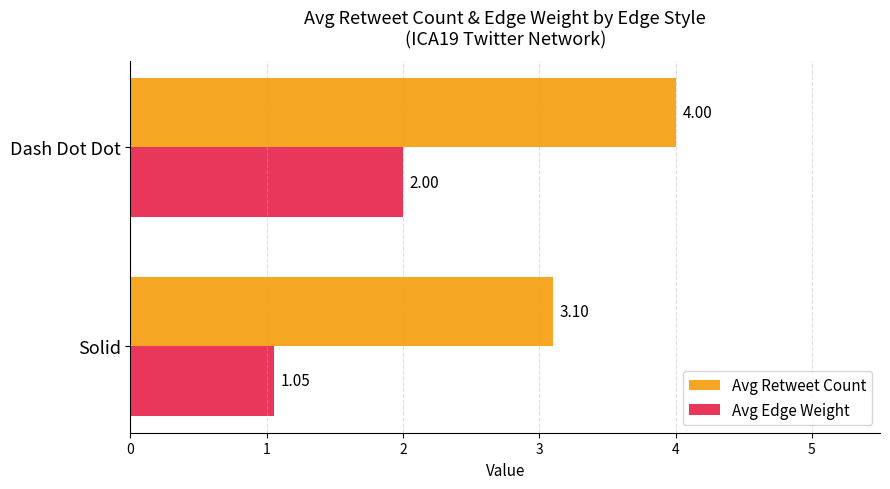

At which category does the chart reach its peak across all series?

Dash Dot Dot